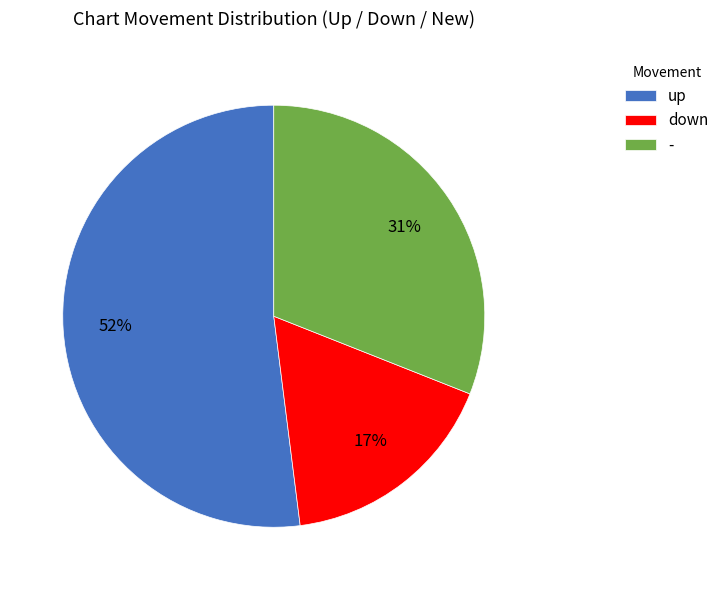

Which slice is the largest?

up